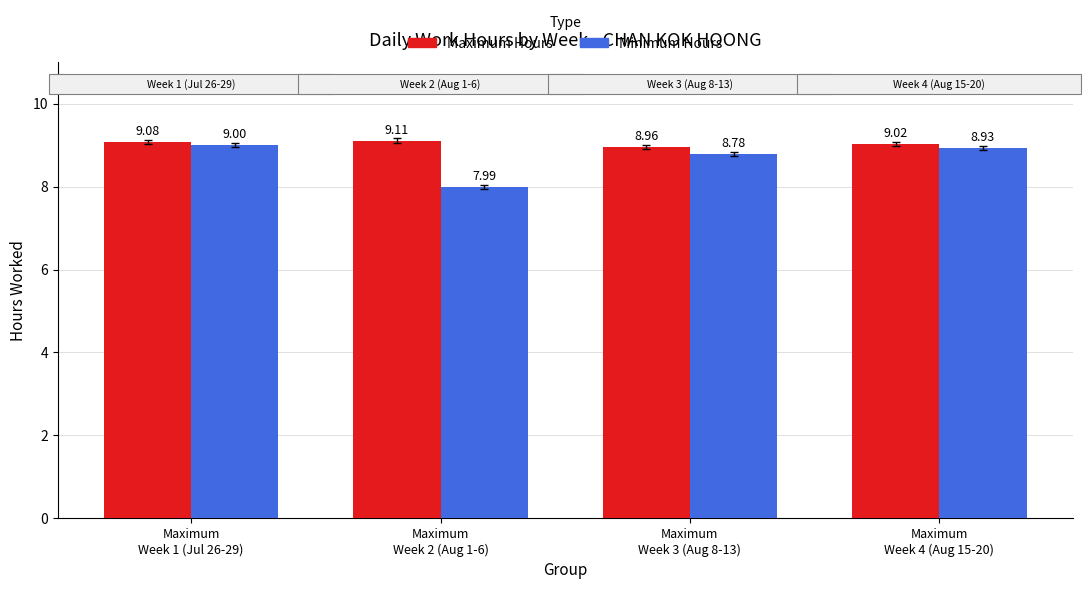

What is the total value across all series at Maximum
Week 1 (Jul 26-29)?

18.1